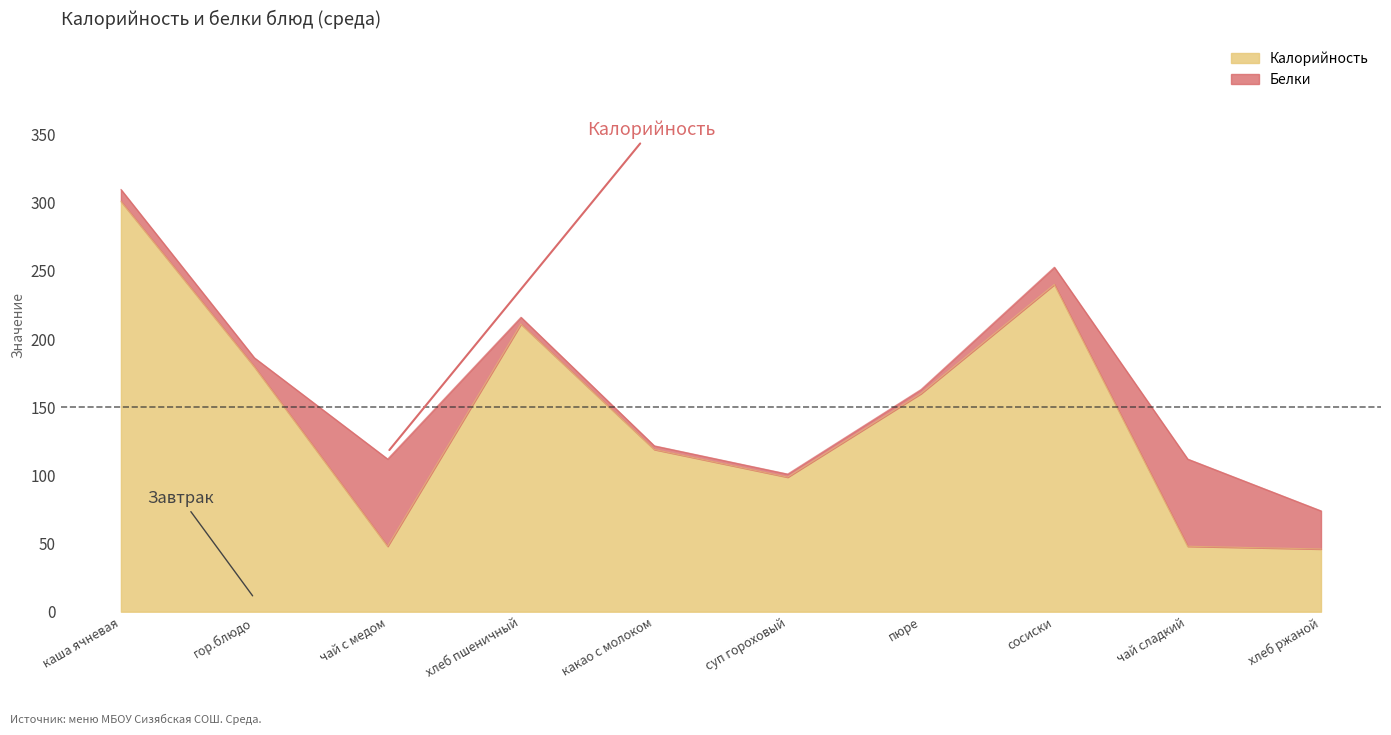

What is the label of the 7th point from the right?

хлеб пшеничный